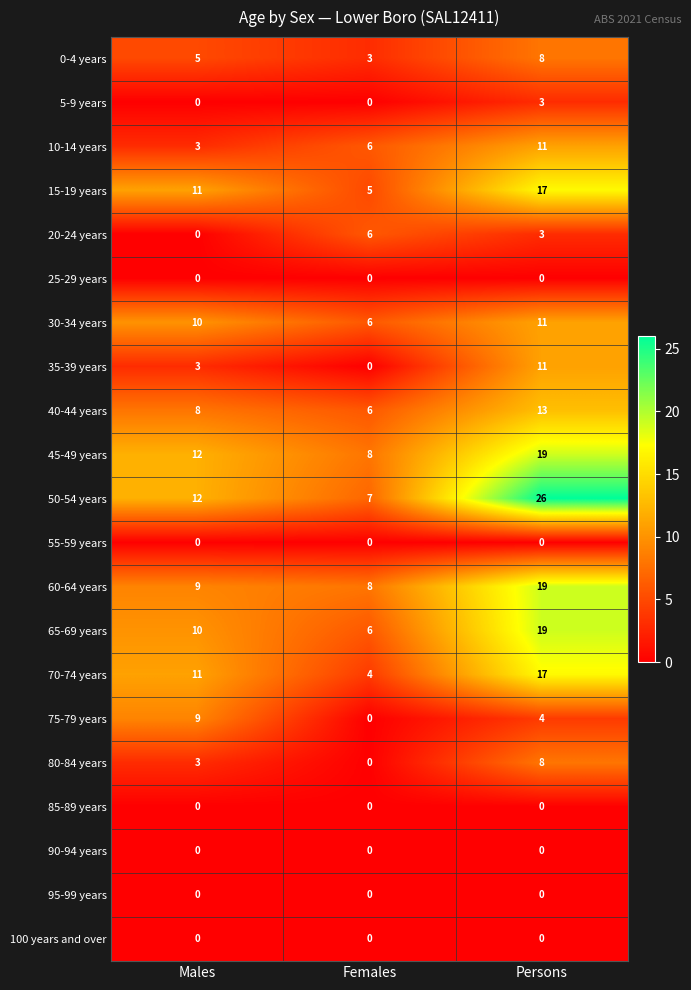

At which category is the sum across all series the highest?

Persons